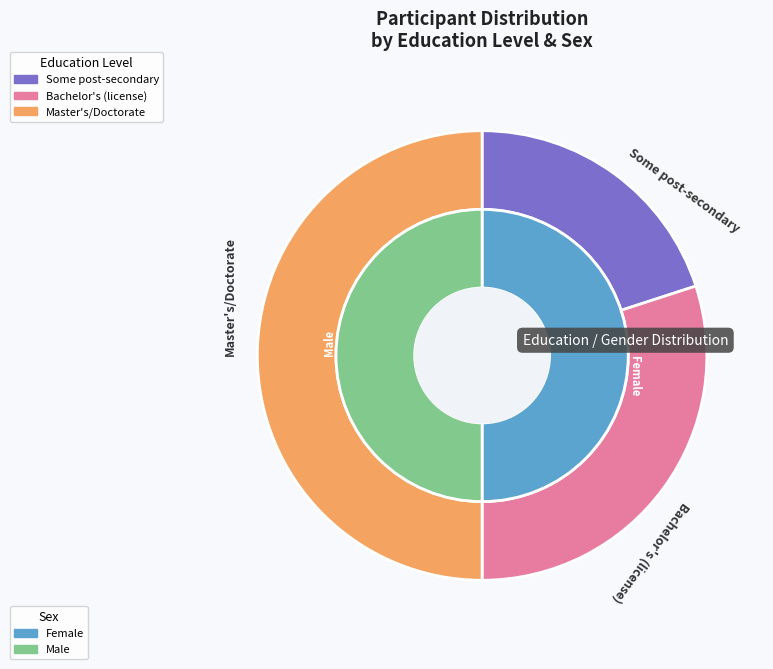

True or false: Some post-secondary accounts for 20% of the total.

True